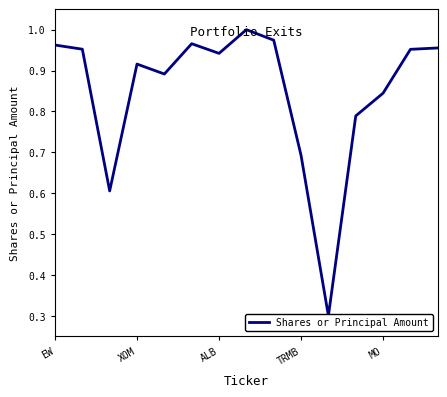

What is the maximum value shown in the chart?

1.0